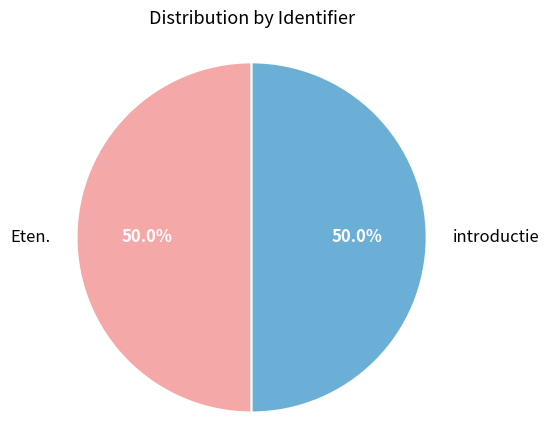

Is it true that introductie is 41% of the pie?

False